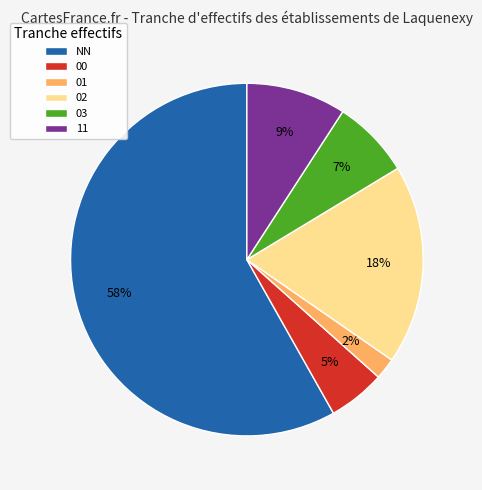

Between 01 and 03, which is larger?

03